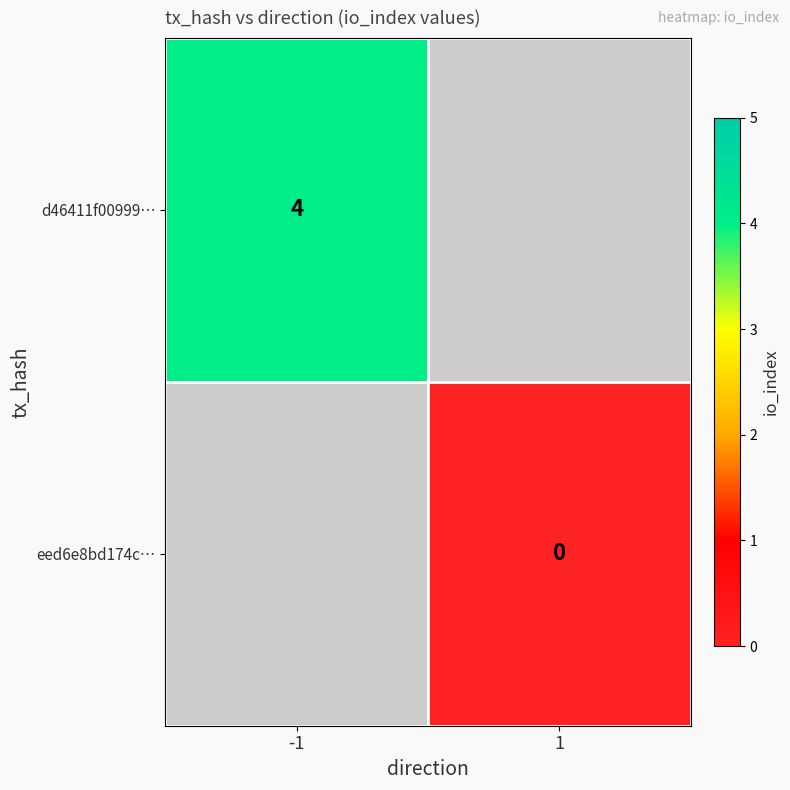

Is it true that d46411f00999… equals 6 at -1?

False